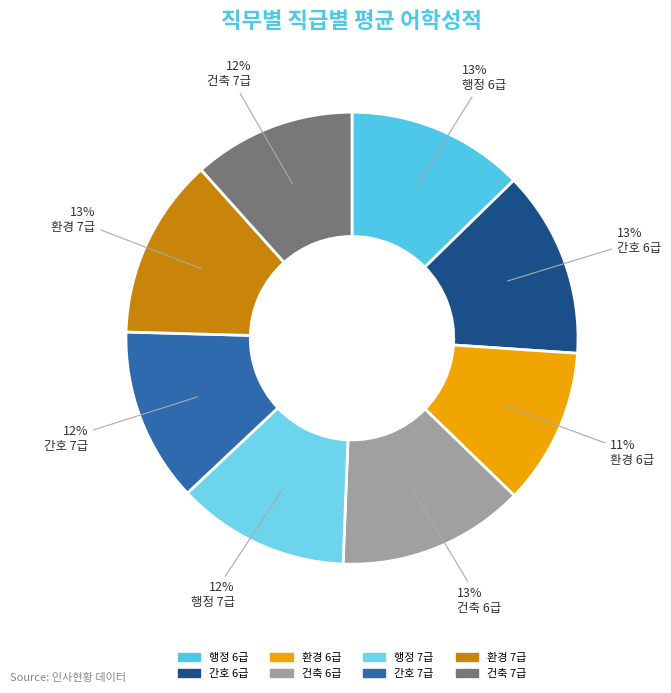

To the nearest percent, what is the combined percentage of 건축 6급 and 행정 7급?

26%